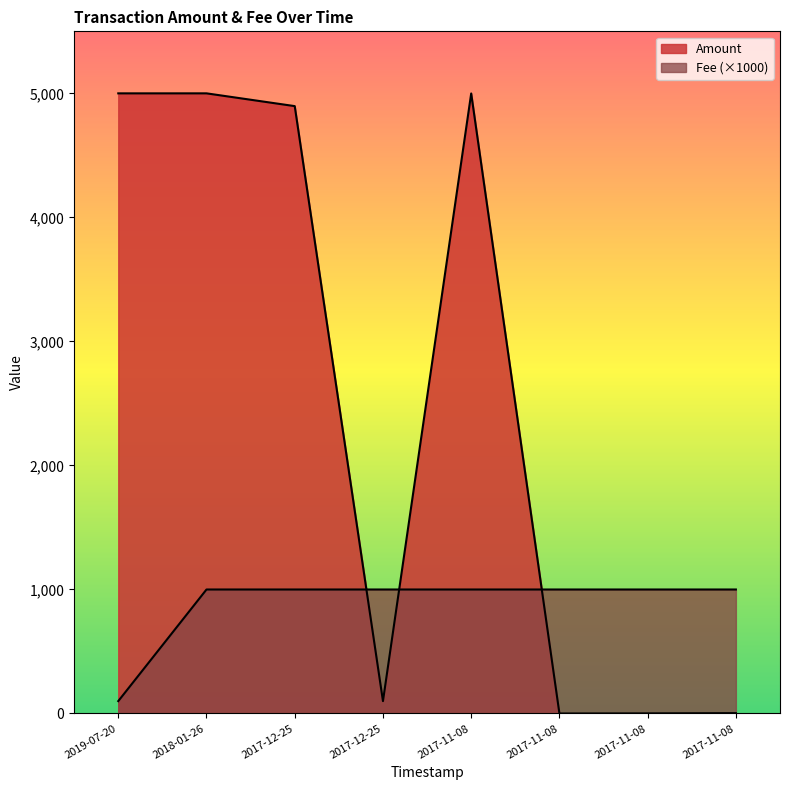

How many intersections are there between Fee and Amount?

3